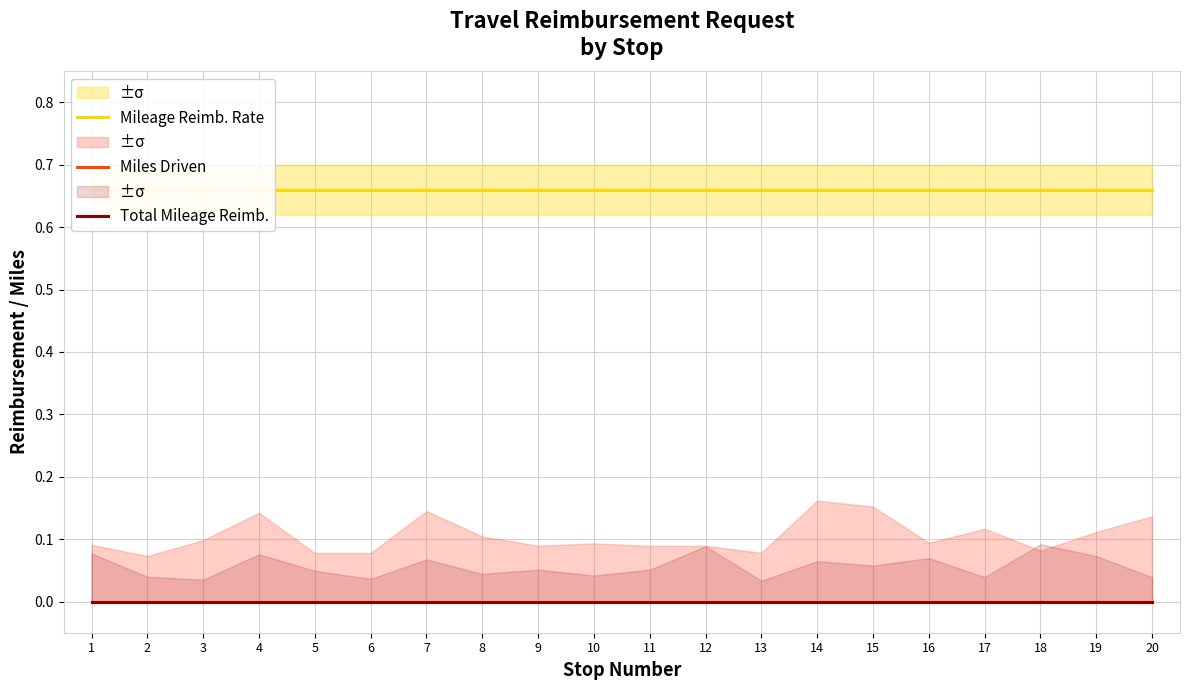

Rank the series by their maximum value, from lowest to highest.

Miles Driven, Total Mileage Reimb., Mileage Reimb. Rate